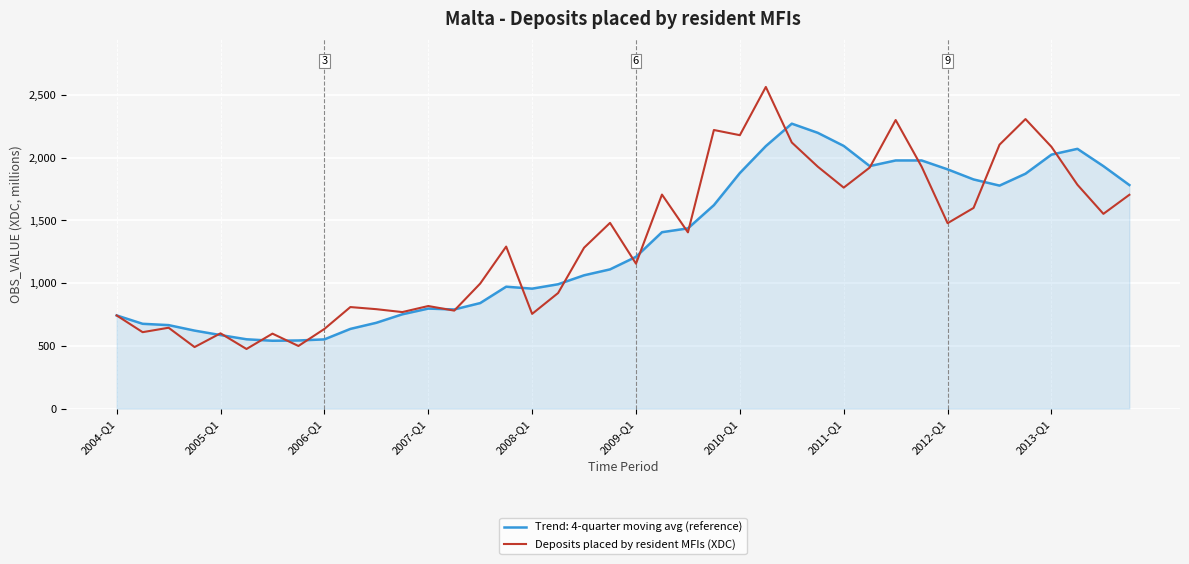

List the series in order of their peak value, lowest first.

Trend: 4-quarter moving avg (reference), Deposits placed by resident MFIs (XDC)